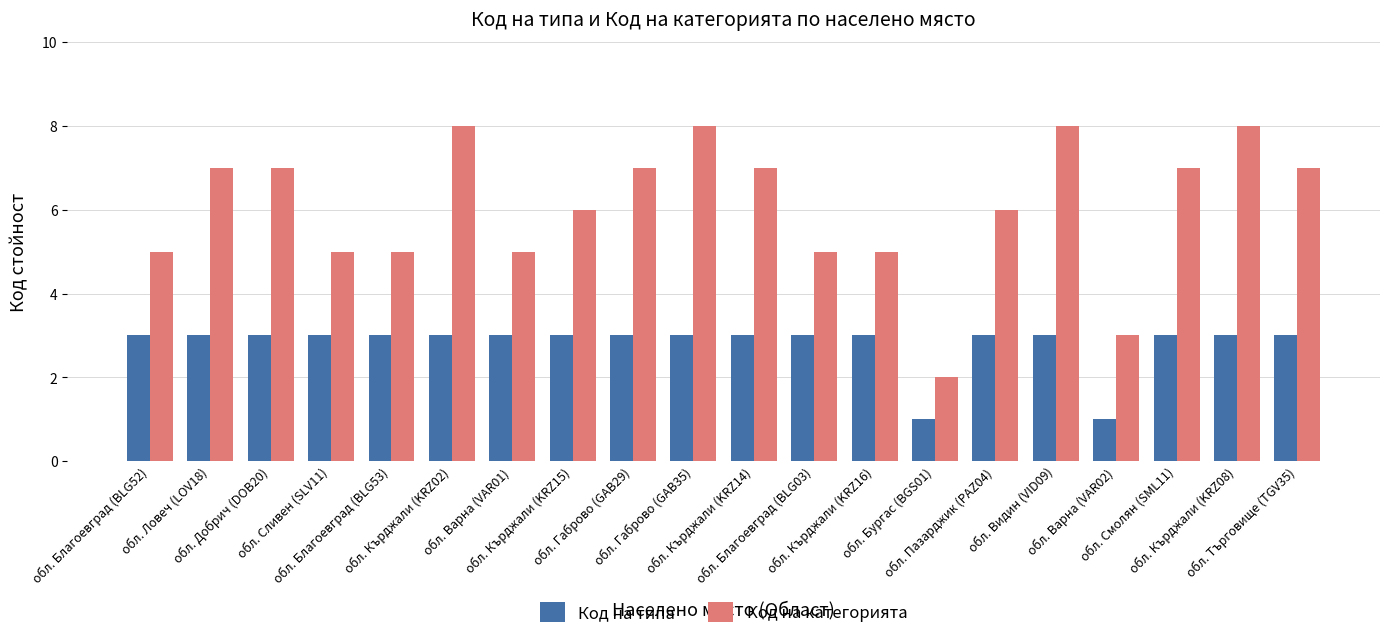

Rank the series at обл. Благоевград (BLG52) from lowest to highest value.

Код на типа, Код на категорията